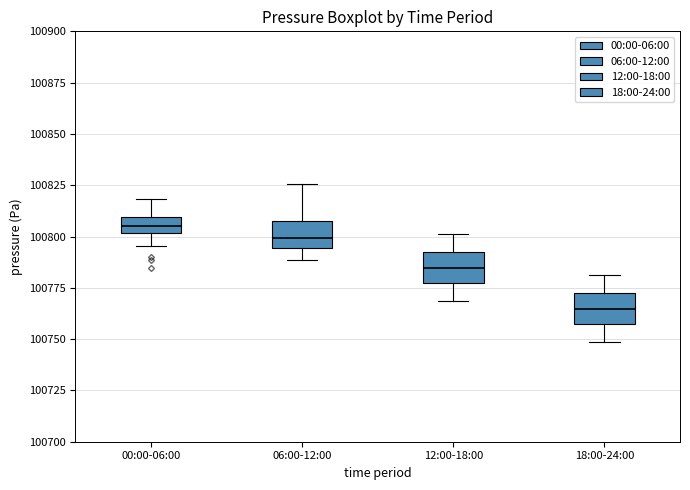

Which box's median line is the highest?

00:00-06:00